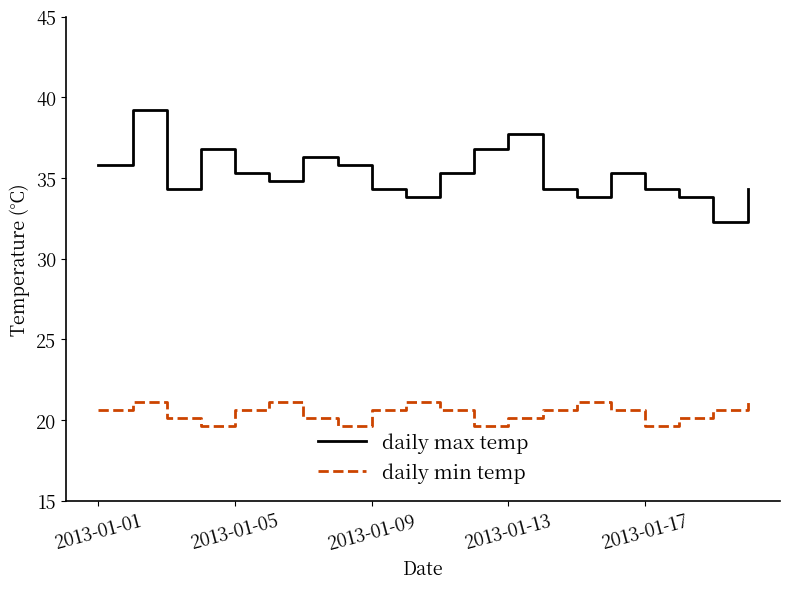

In daily min temp, how many points are lower than both neighbors (excluding endpoints)?

4